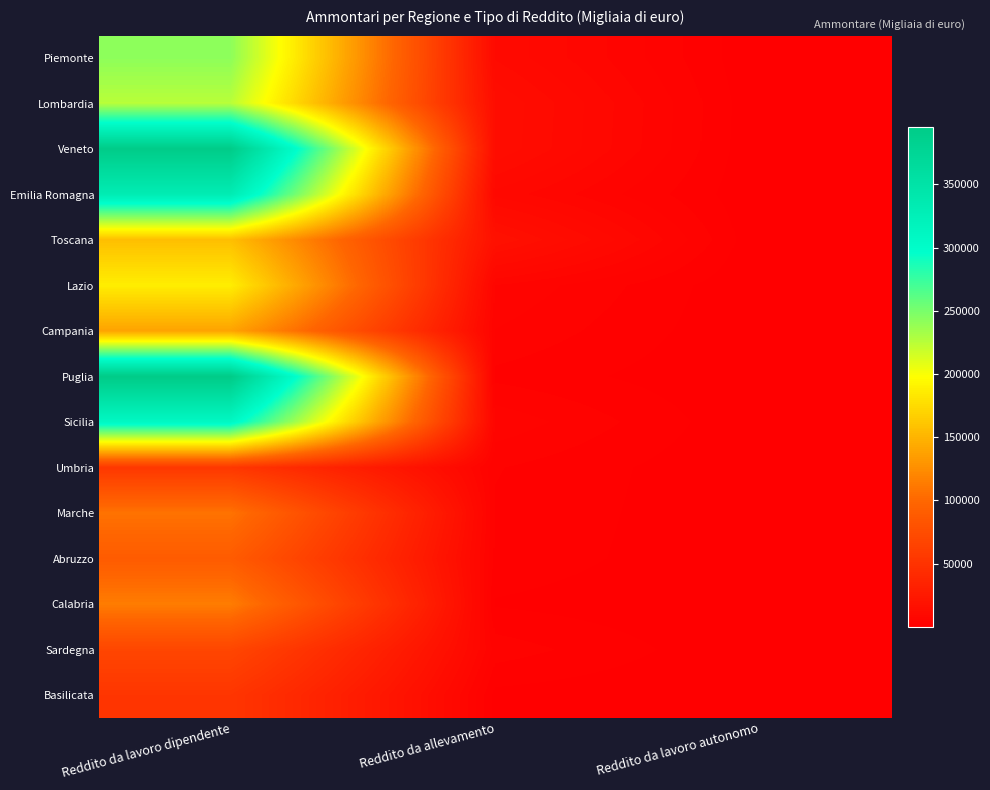

At which category does the chart reach its peak across all series?

Reddito da lavoro dipendente